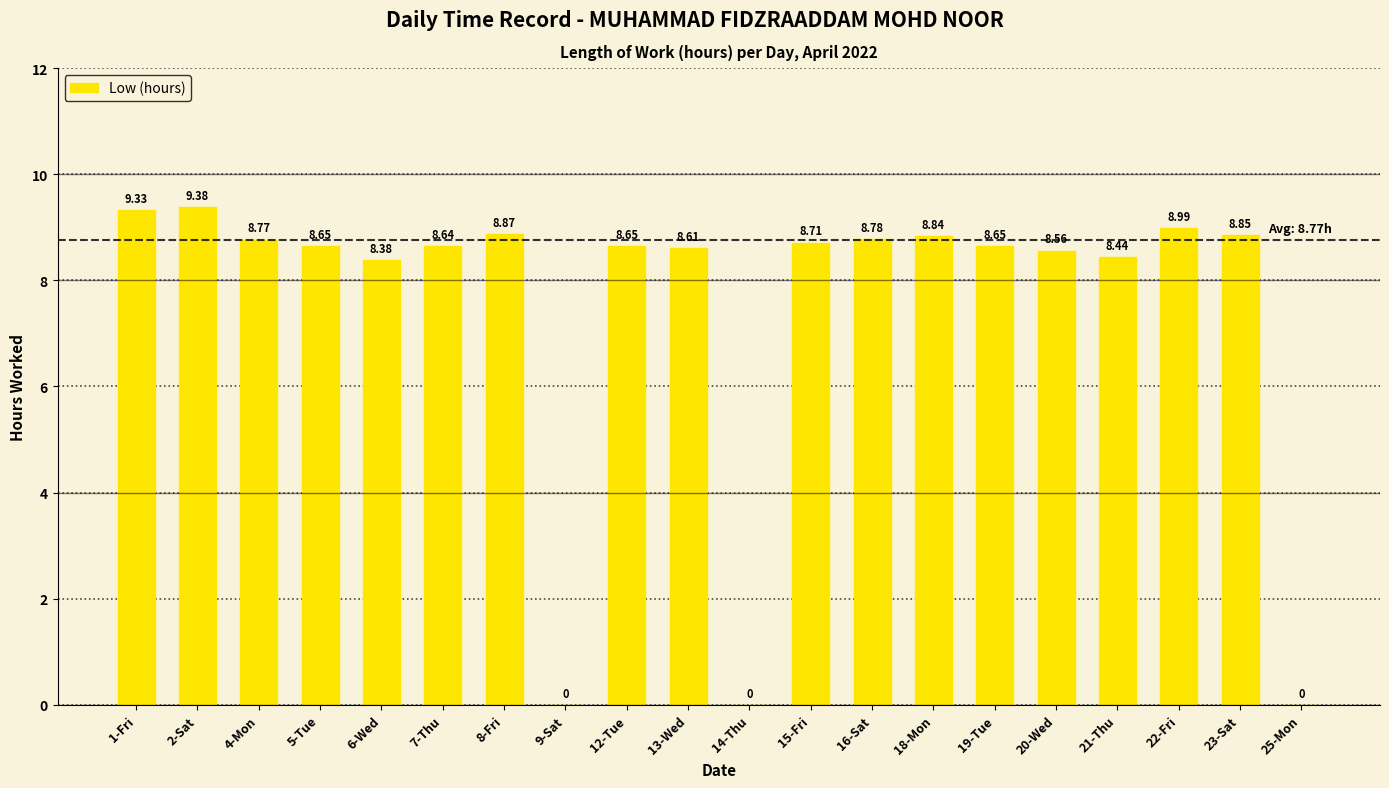

What is the sum of all values?

149.1